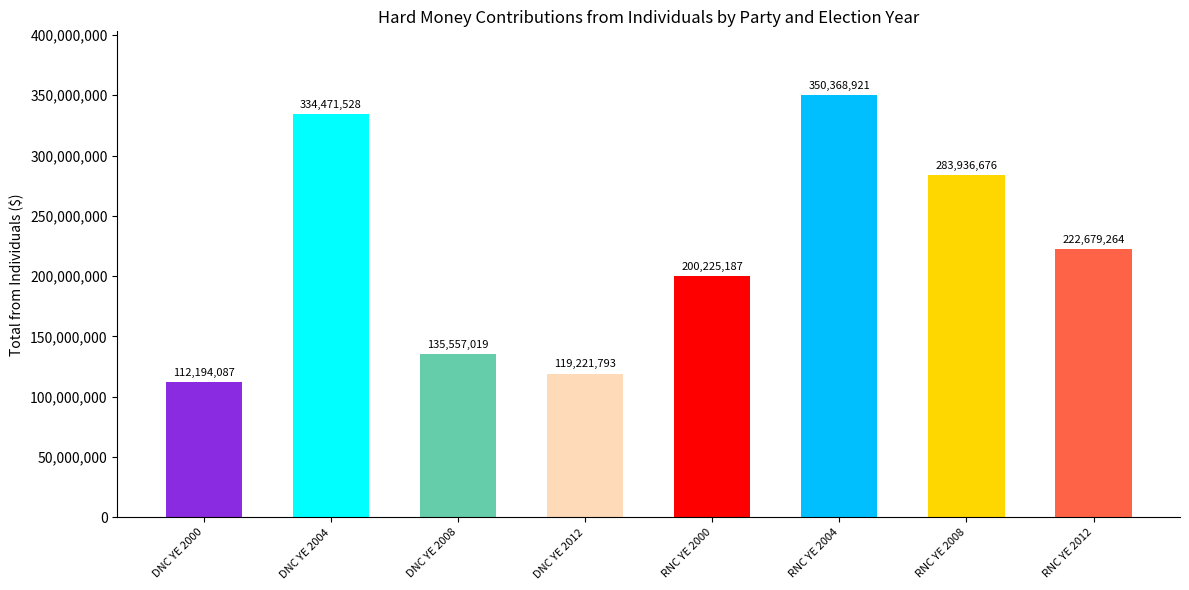

What is the change in value from DNC YE 2004 to RNC YE 2008?

-50534851.6